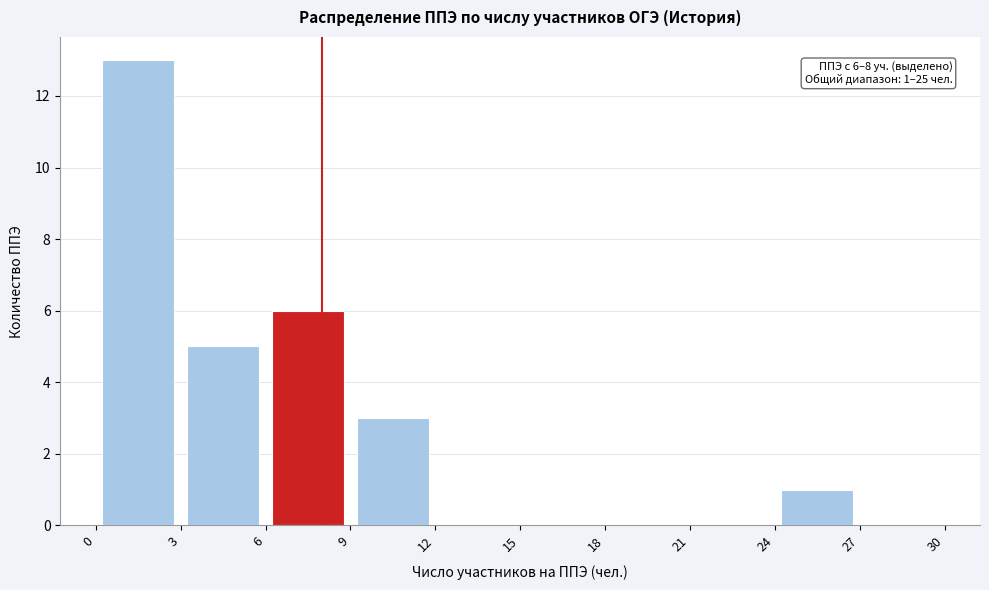

Which range on the x-axis has the tallest bar?

0 to 3